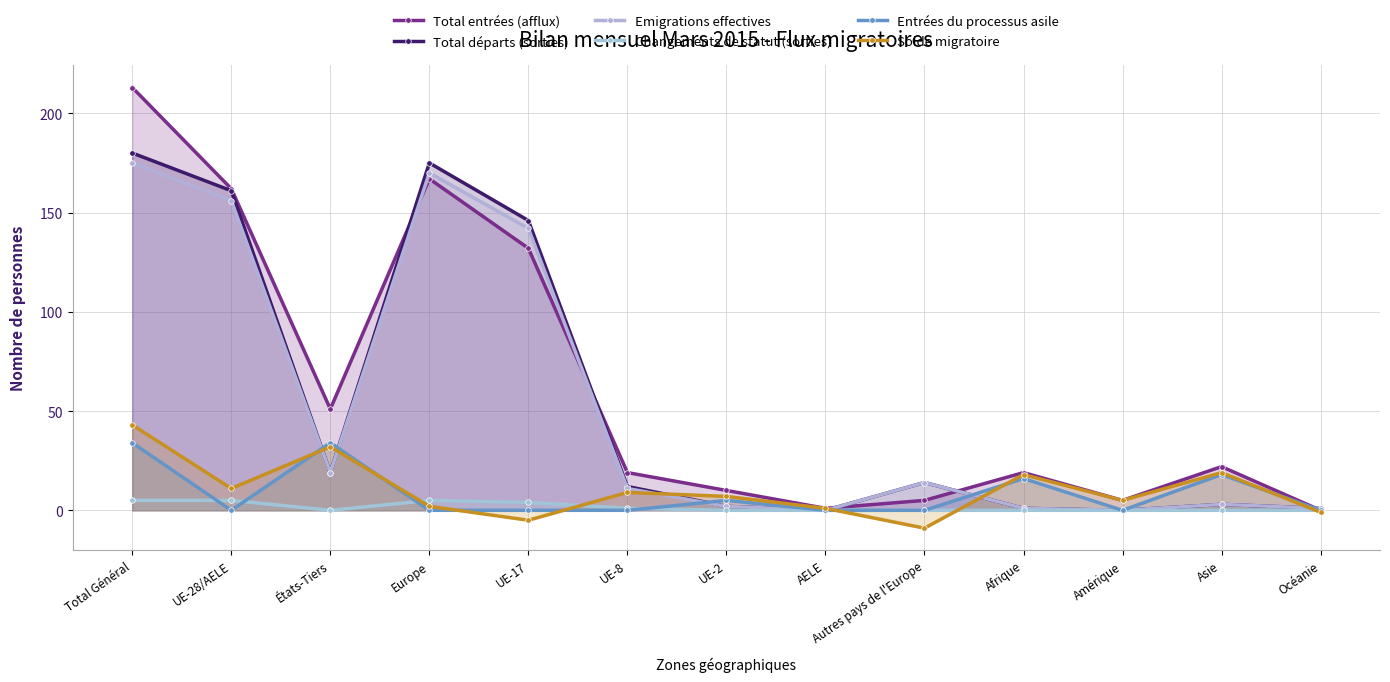

Which series has the largest total across all categories?

Total entrées (afflux)